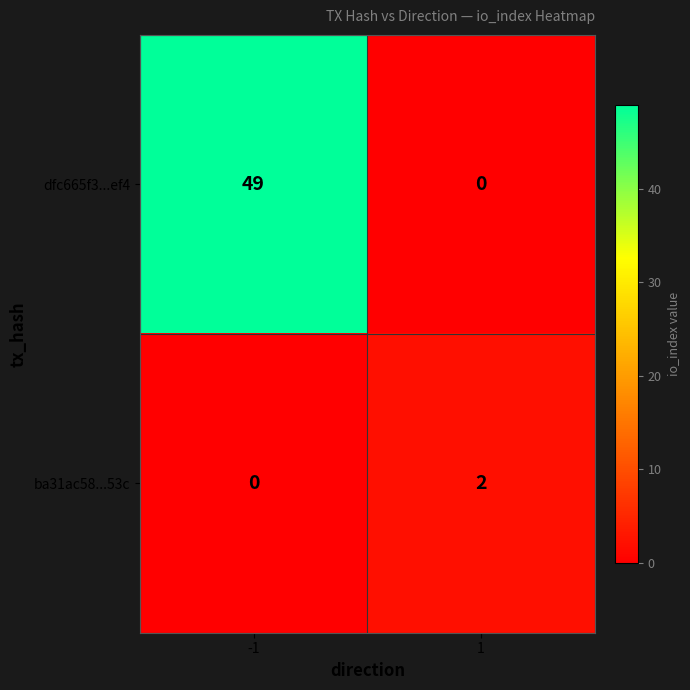

The value of dfc665f3...ef4 at 1 is 0. True or false?

True